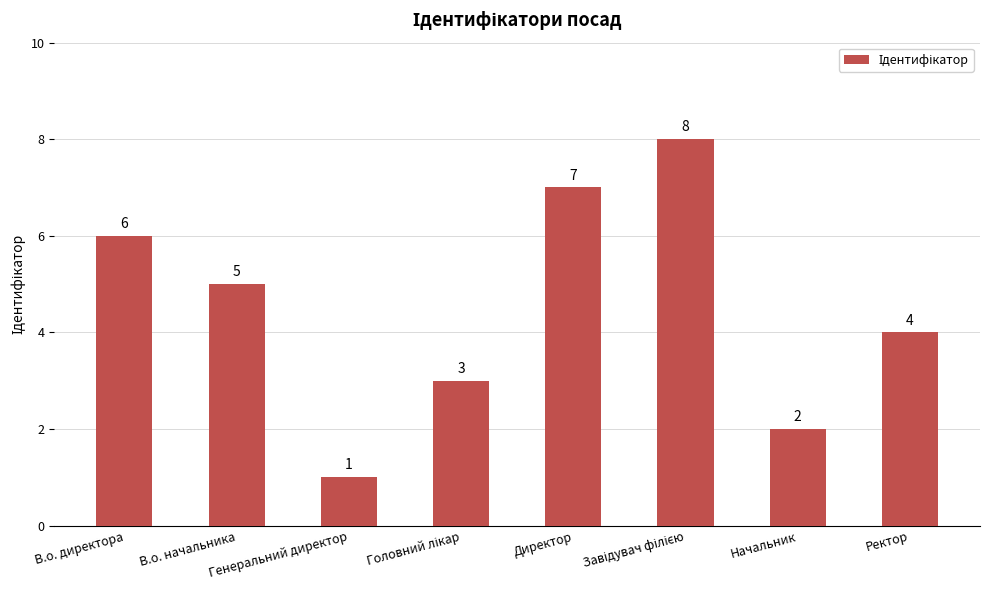

The chart shows a value of 2 at В.о. директора. True or false?

False